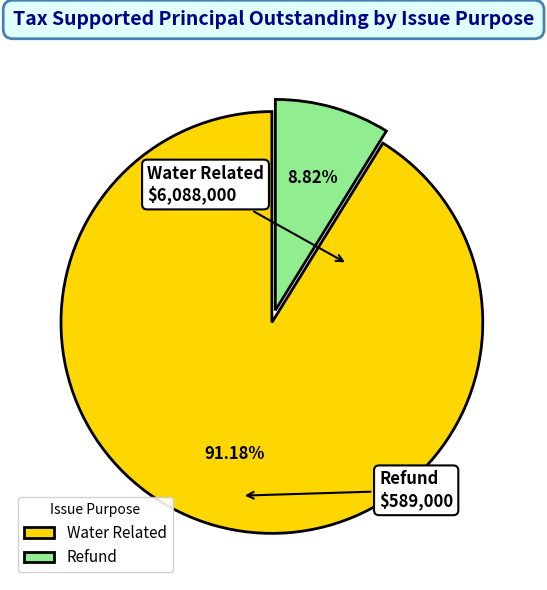

Is there any slice that represents more than half of the pie?

Yes